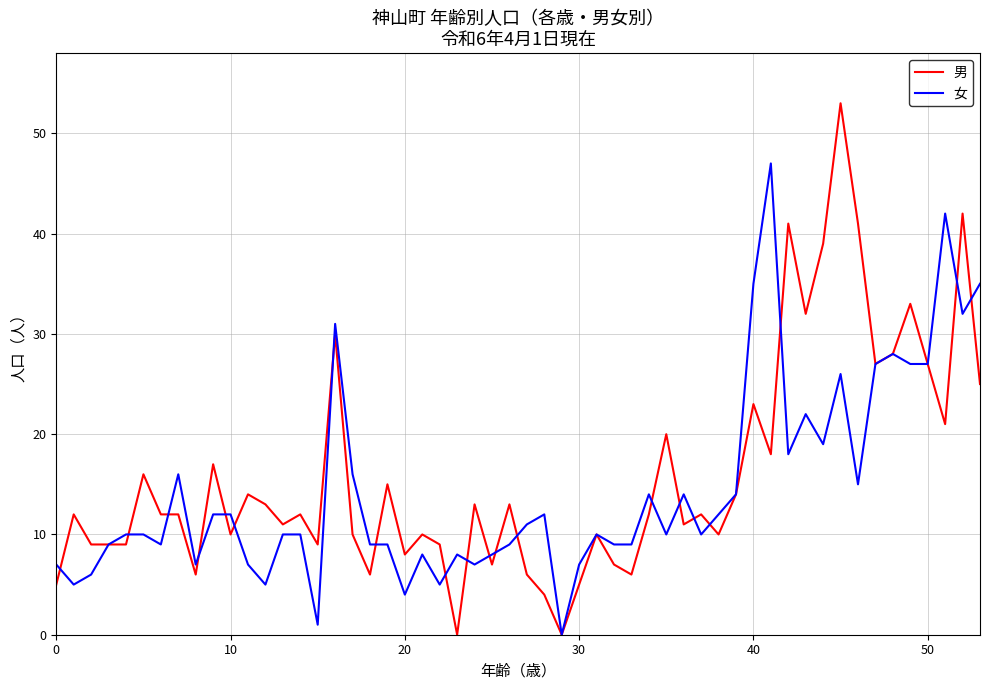

Which series has the largest range (max minus min)?

男